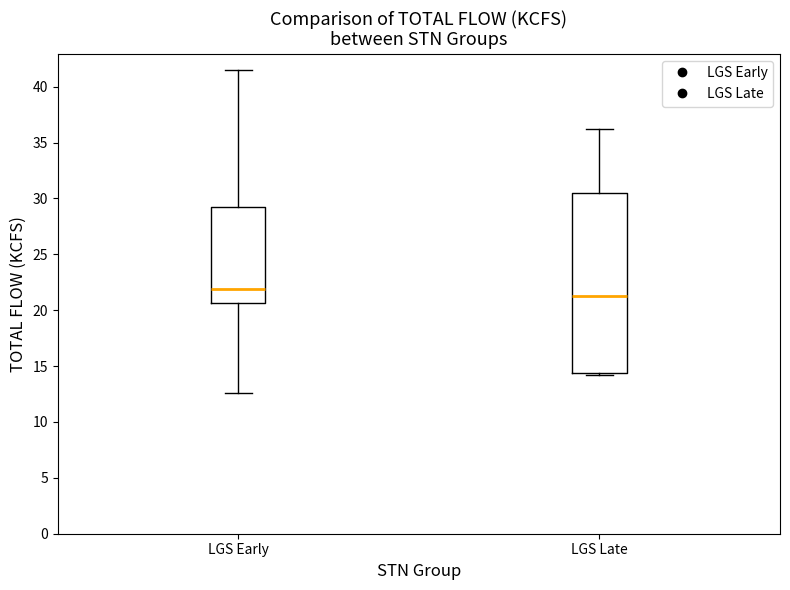

Where does the median line of the box for LGS Early sit on the y-axis? The values are not printed on the chart, so give them approximately, as read against the axis.

22.0